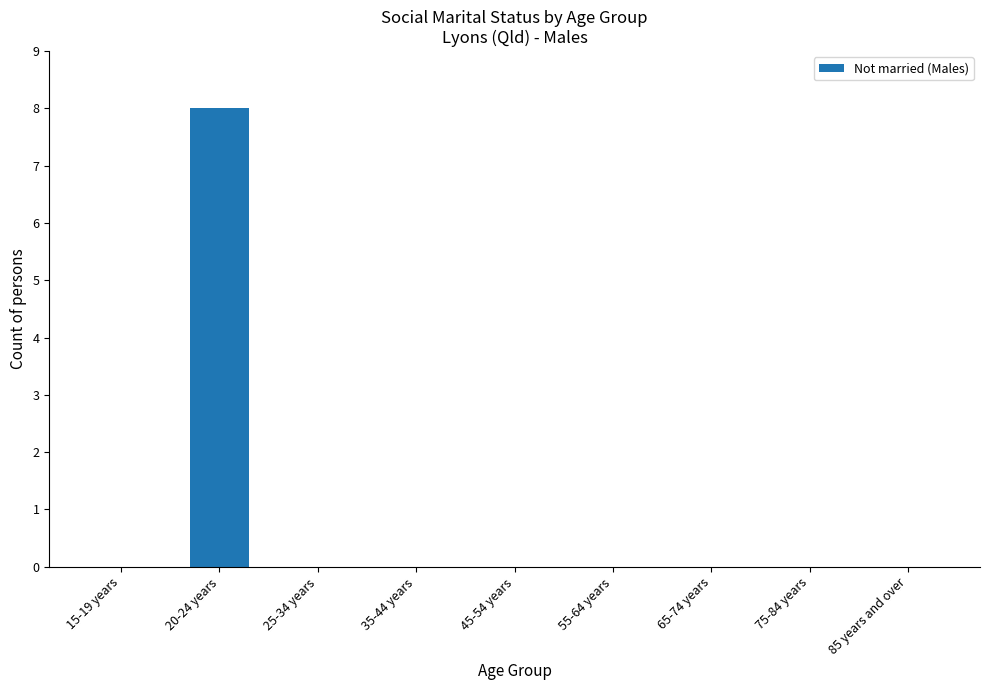

What is the greatest value displayed?

8